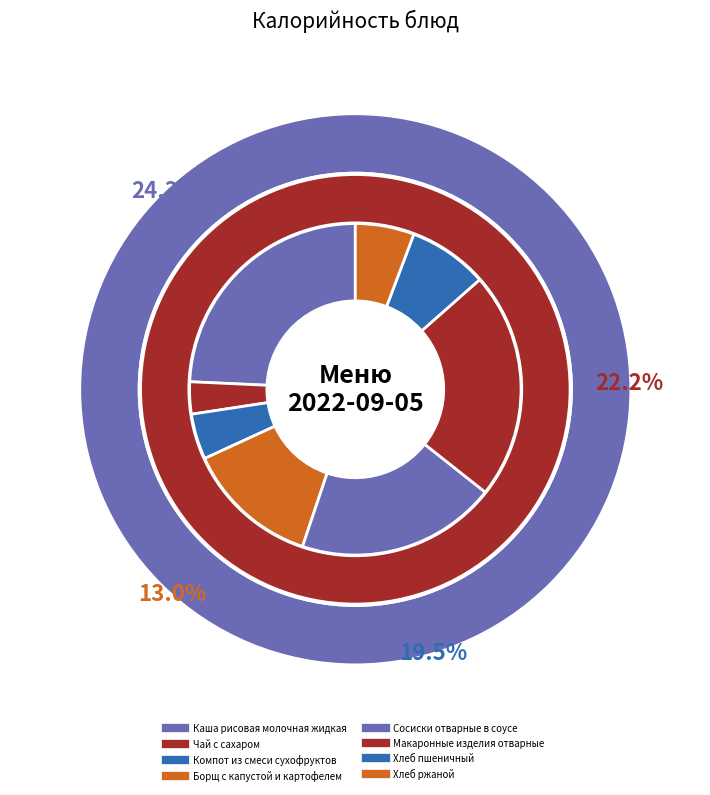

Does Макаронные изделия отварные account for over 50% of the chart?

No